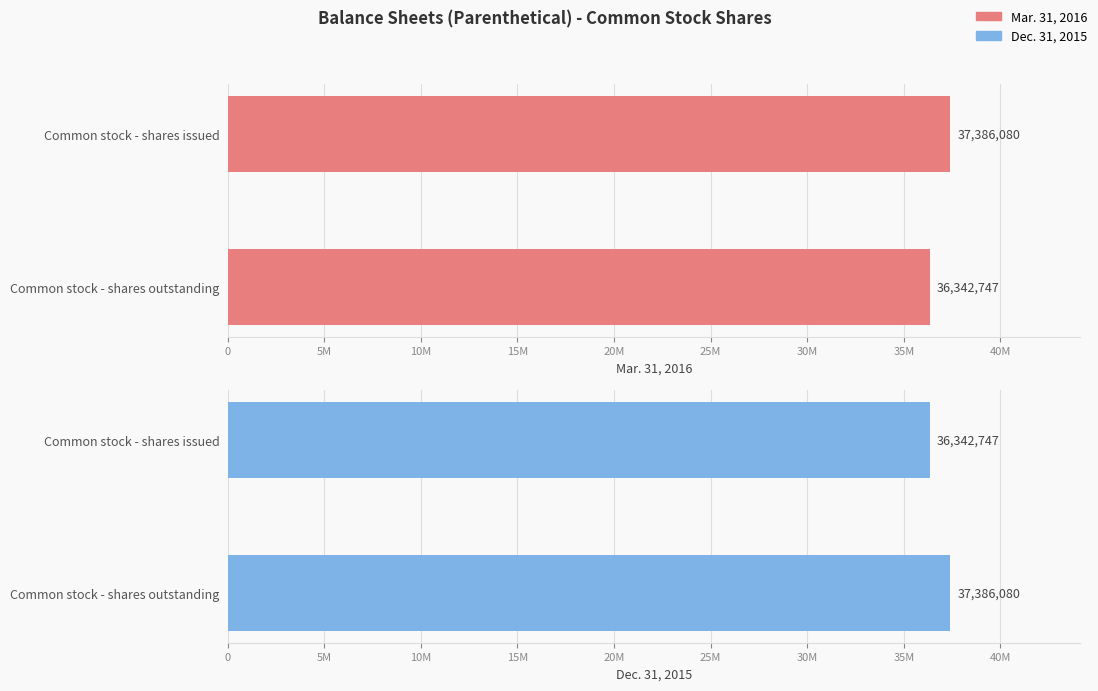

Count the number of categories in the chart.

2